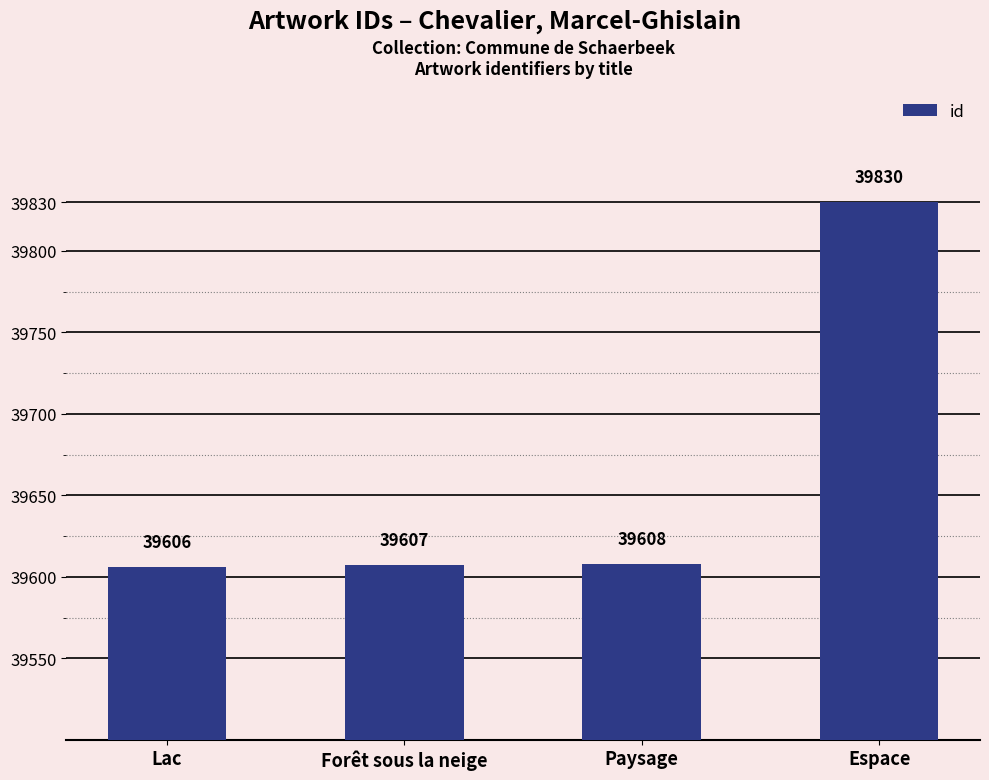

What is the label of the 3rd bar from the left?

Paysage